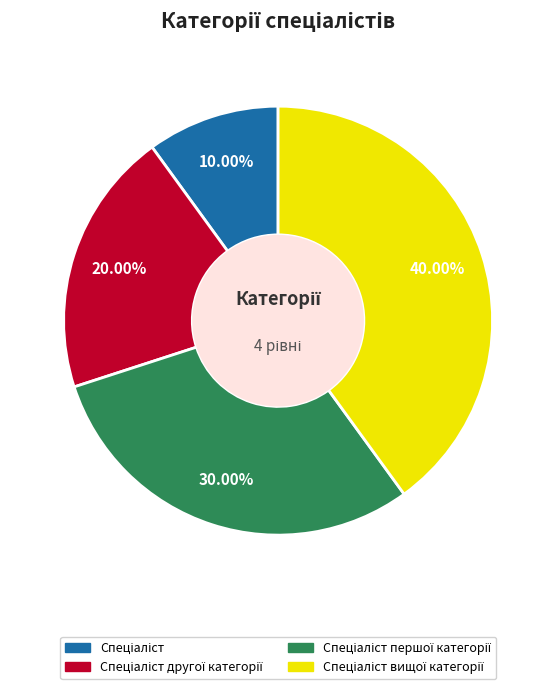

Does any single category account for the majority?

No